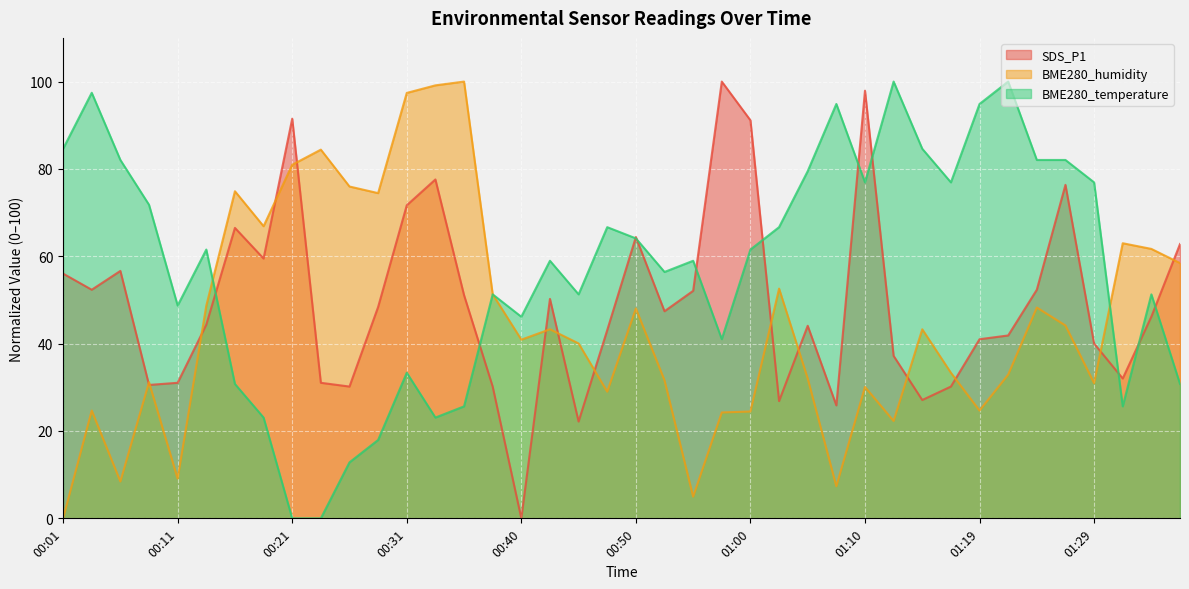

What is the label of the 7th point from the right?

01:22